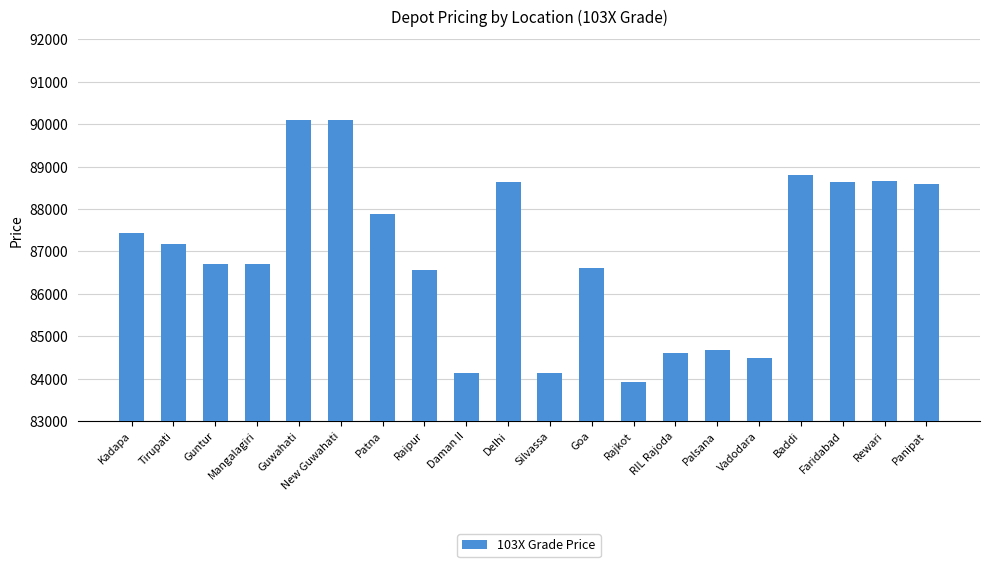

What is the label of the 1st bar from the right?

Panipat